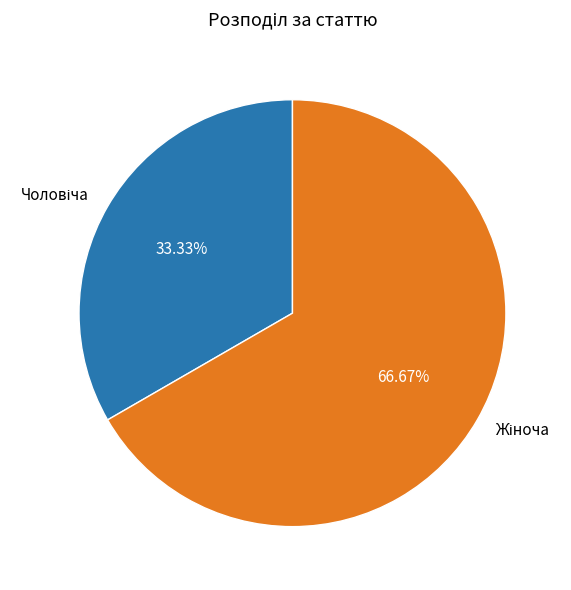

To the nearest percent, what is the difference between the largest and smallest slice percentages?

33%